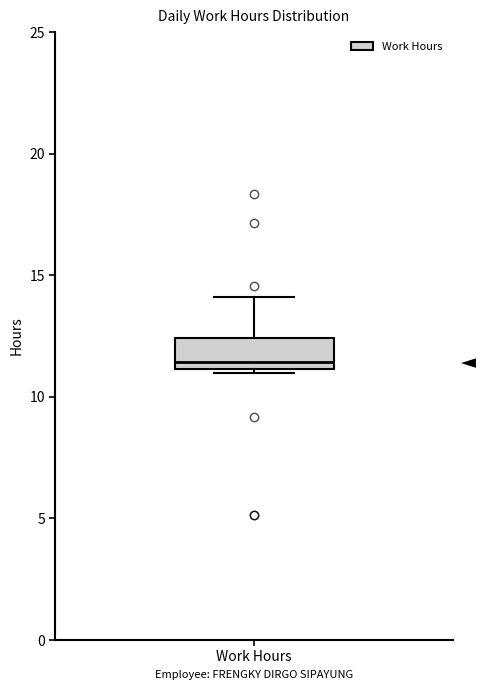

Read this box plot against the y-axis: the position of the median line, the range covered by the box, and the ends of both whiskers. The values are not printed on the chart, so give them approximately, as read against the axis.

median 11.5, box 11.0 to 12.5, whiskers 11.0 to 14.0